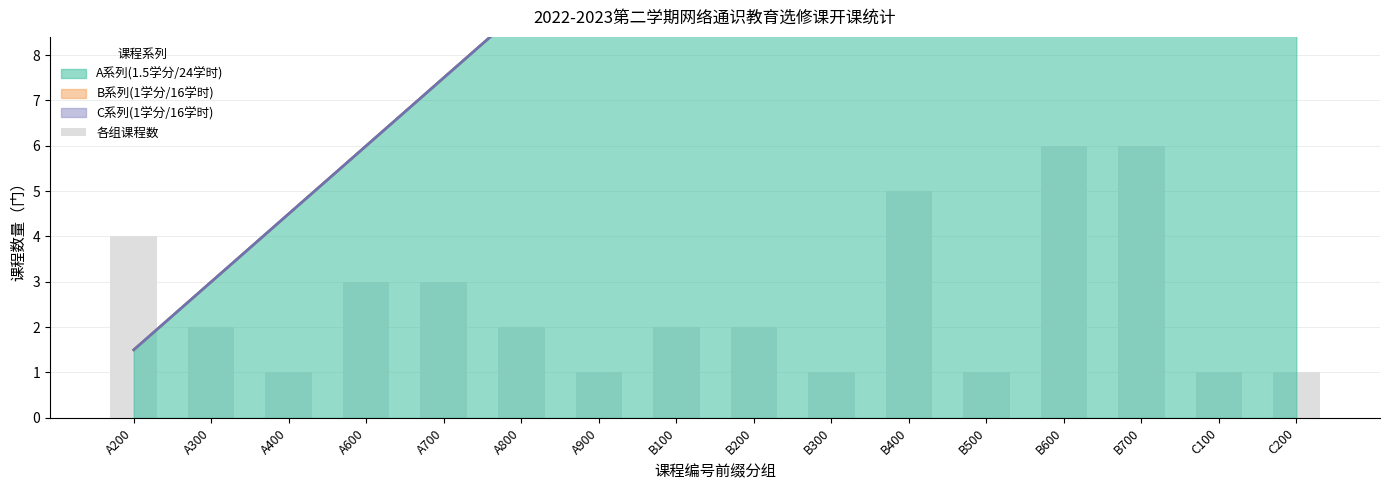

What is the label of the 12th bar from the right?

A700